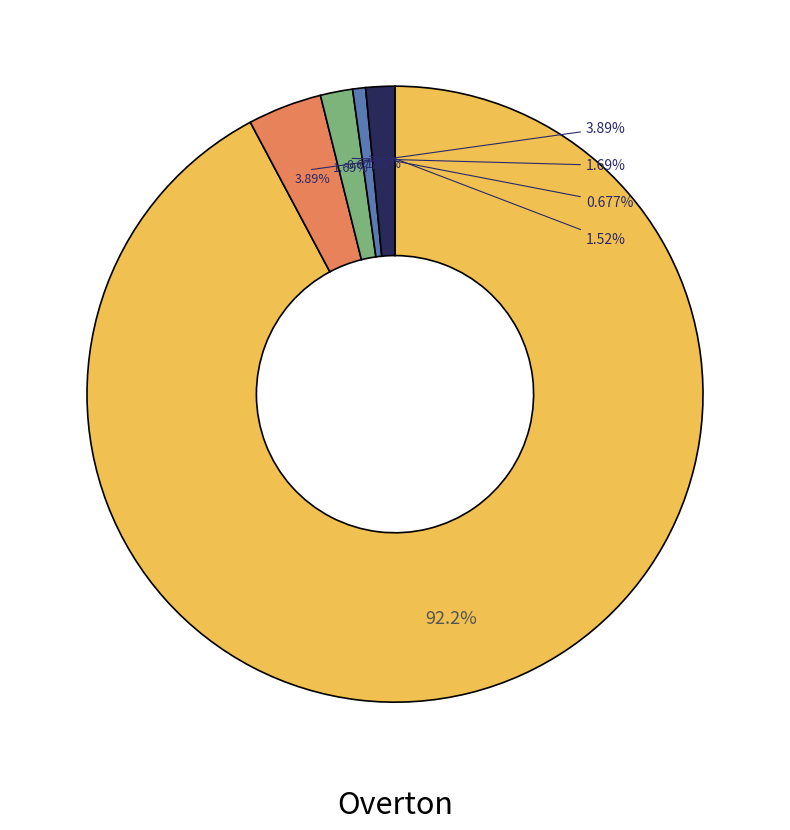

What is the ratio of the value at Overton=1 to the value at Overton=2?

2.3